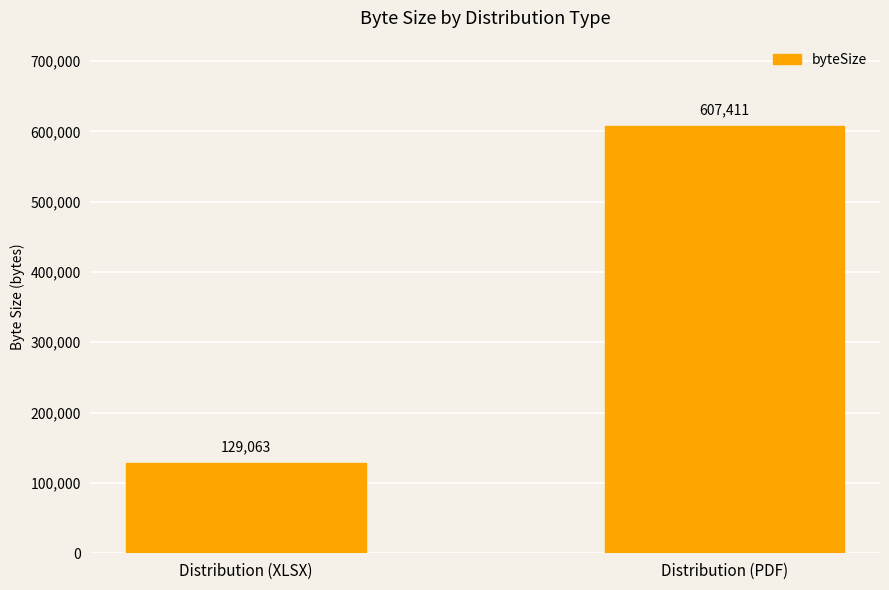

What is the label of the 2nd bar from the left?

Distribution (PDF)